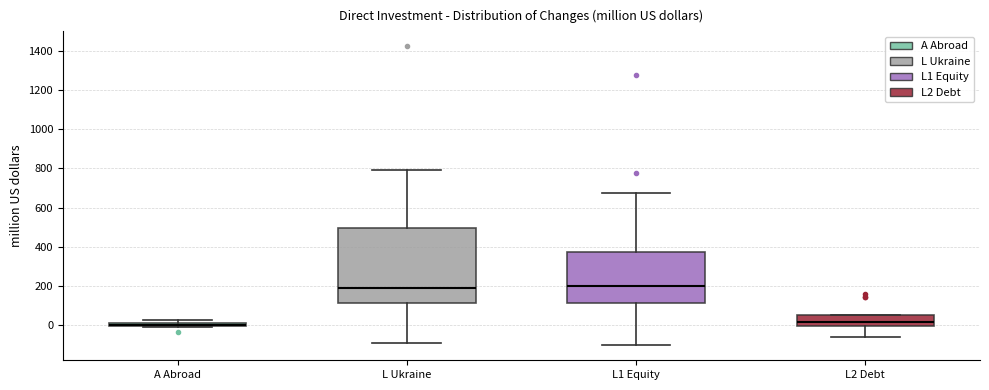

Comparing the boxes themselves (not the whiskers), which one is the tallest?

L Ukraine